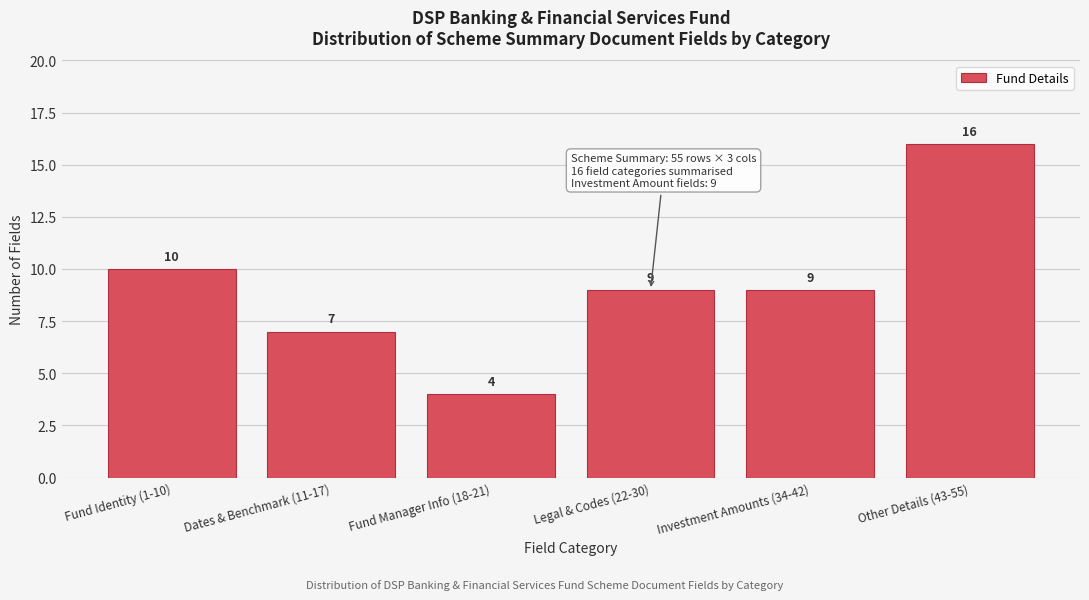

Reading left to right, list all the values displayed in this chart.

Fund Identity (1-10)=10	Dates & Benchmark (11-17)=7	Fund Manager Info (18-21)=4	Legal & Codes (22-30)=9	Investment Amounts (34-42)=9	Other Details (43-55)=16